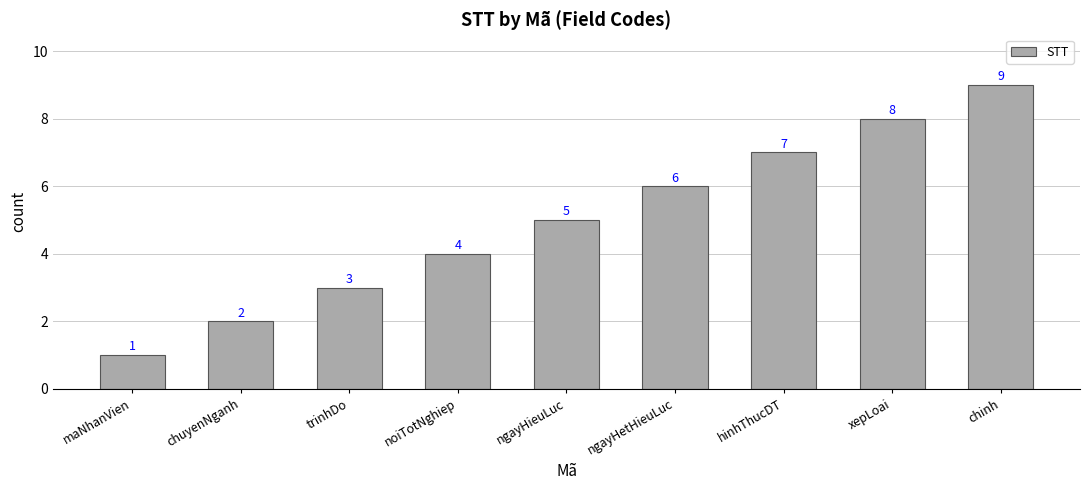

At which category does the chart reach its minimum across all series?

maNhanVien